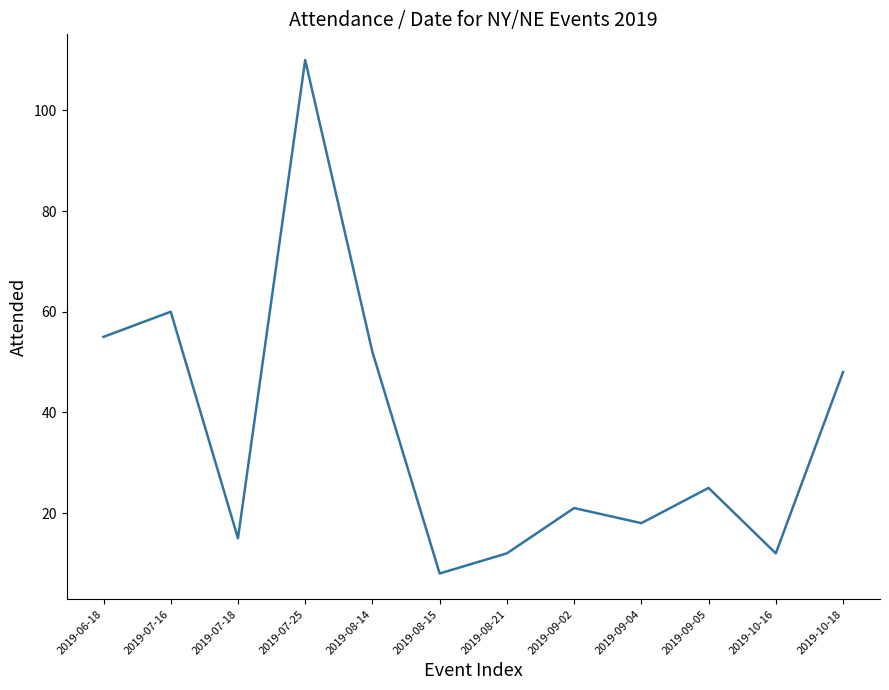

Reading left to right, transcribe all the data shown in this chart.

2019-06-18=55	2019-07-16=60	2019-07-18=15	2019-07-25=110	2019-08-14=52	2019-08-15=8	2019-08-21=12	2019-09-02=21	2019-09-04=18	2019-09-05=25	2019-10-16=12	2019-10-18=48